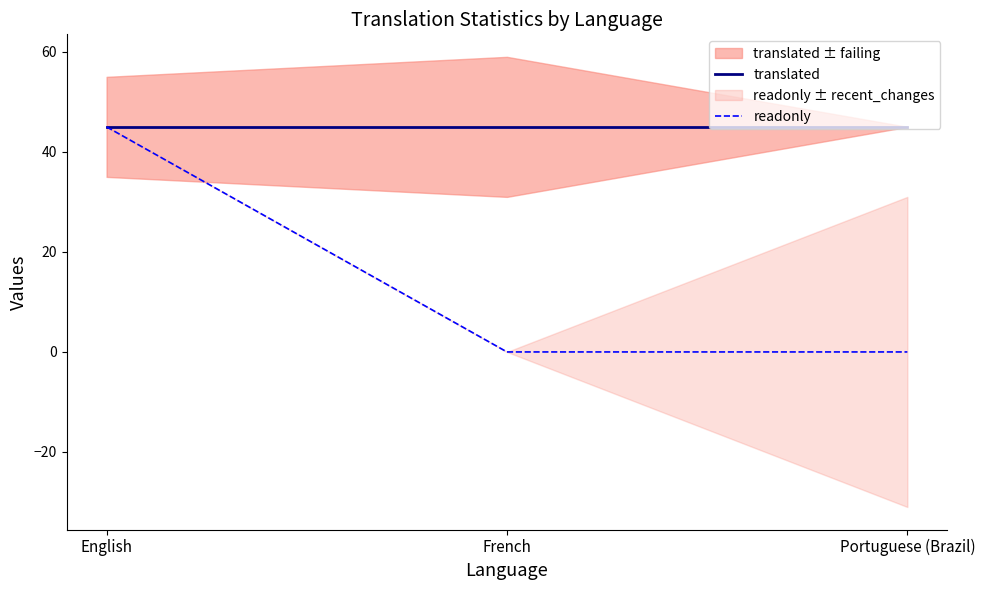

Reading right to left, what are all the values shown in this chart?

translated: Portuguese (Brazil)=45	French=45	English=45
readonly: Portuguese (Brazil)=0	French=0	English=45